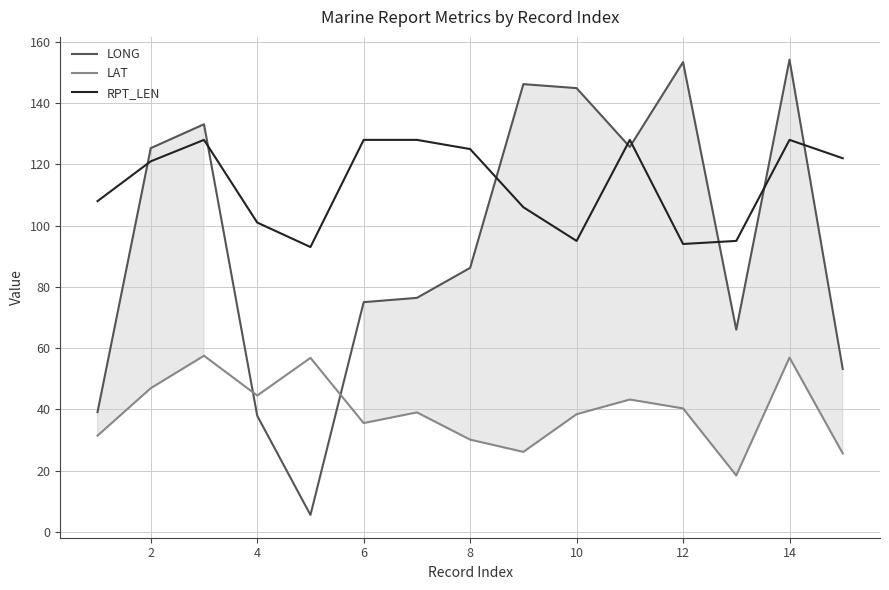

Is this an area chart (filled region under the line)?

No